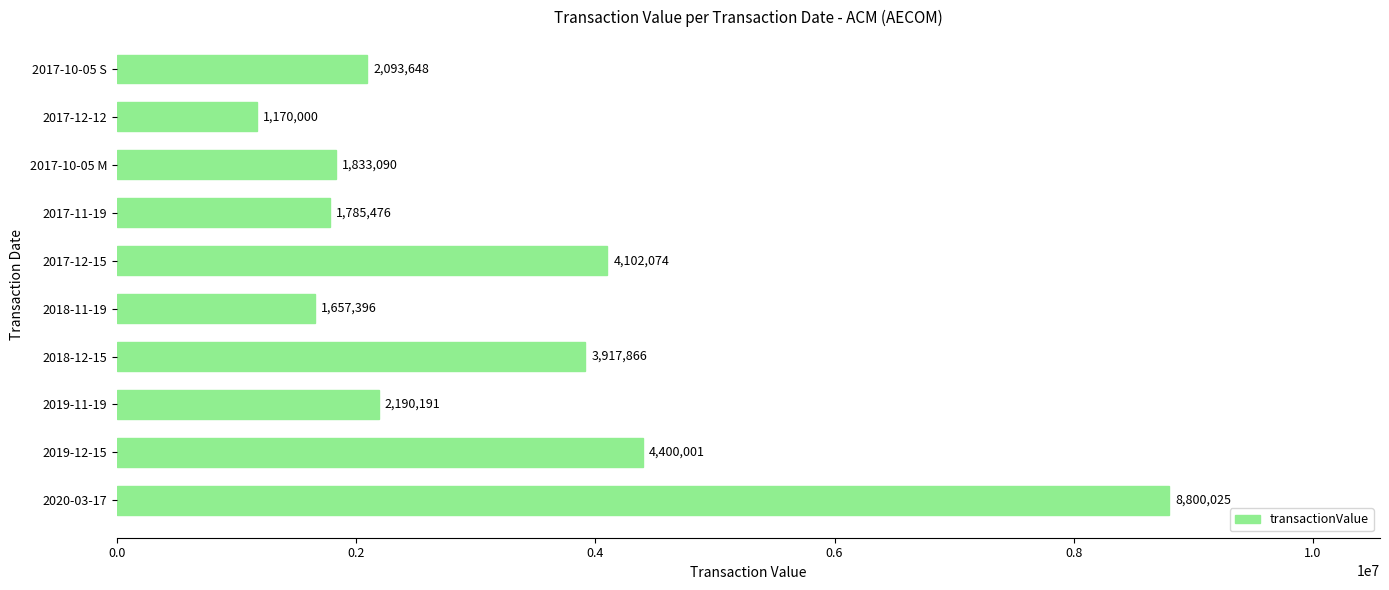

What is the difference between the maximum and minimum values?

7630025